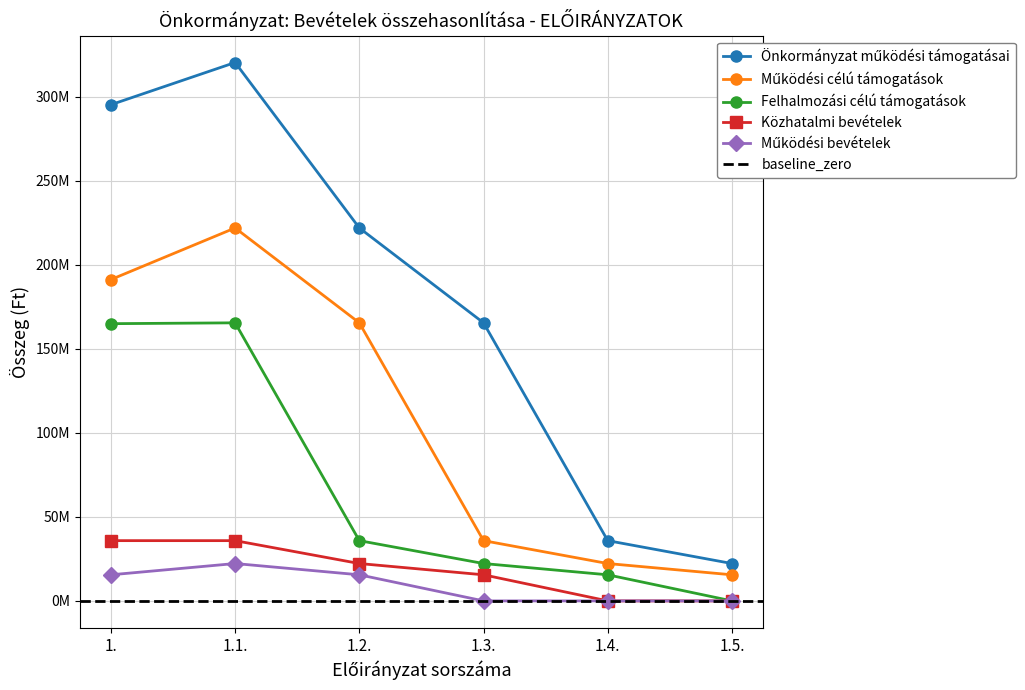

Is the value of Működési bevételek at 1.5. greater than the value of Önkormányzat működési támogatásai at 1.4.?

No